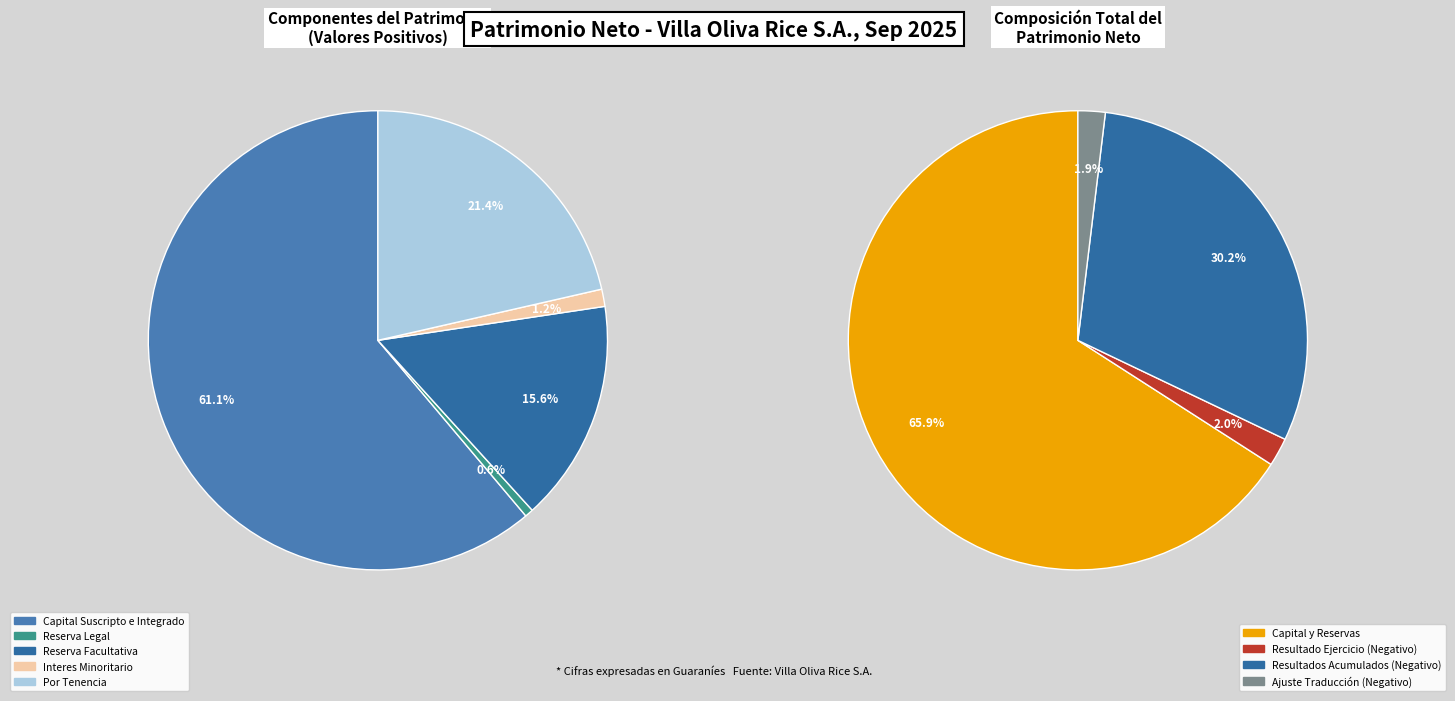

True or false: Reserva Legal accounts for 11% of the total.

False